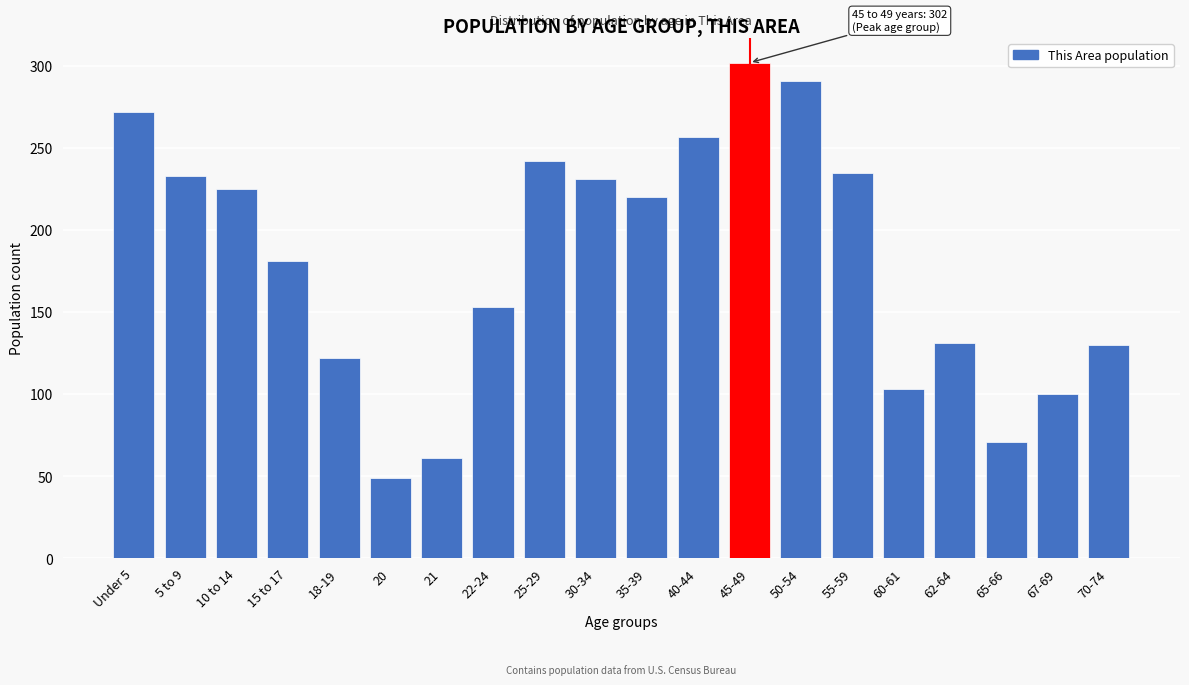

What is the change in value from 21 to 40-44?

+196